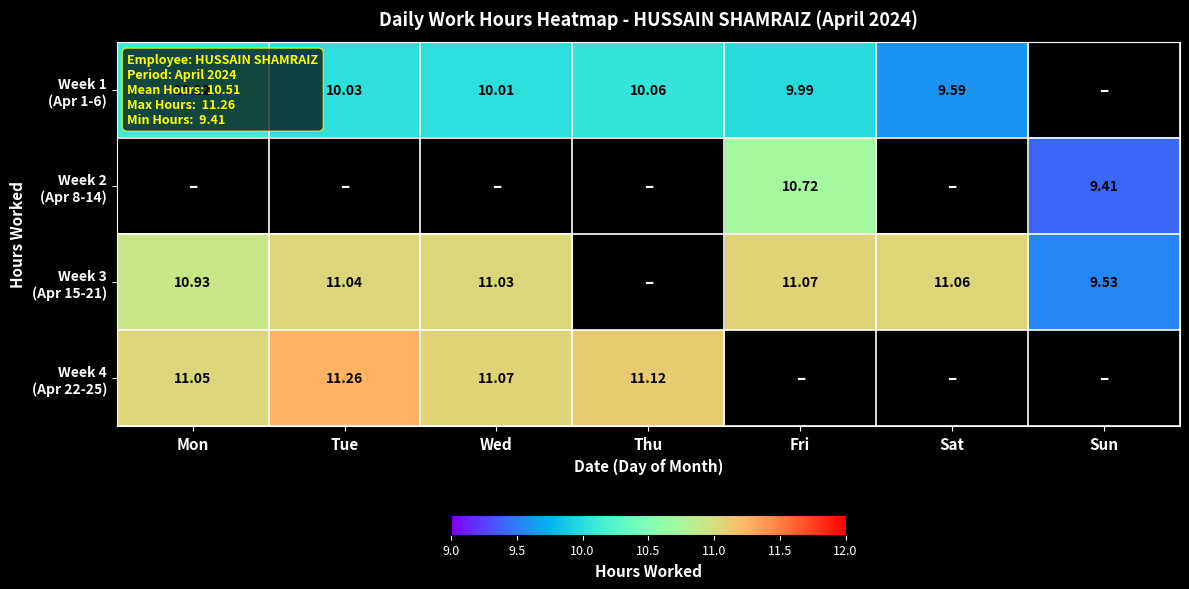

What is the sum of the Week 3 (Apr 15-21) values at Wed and Fri?

22.1